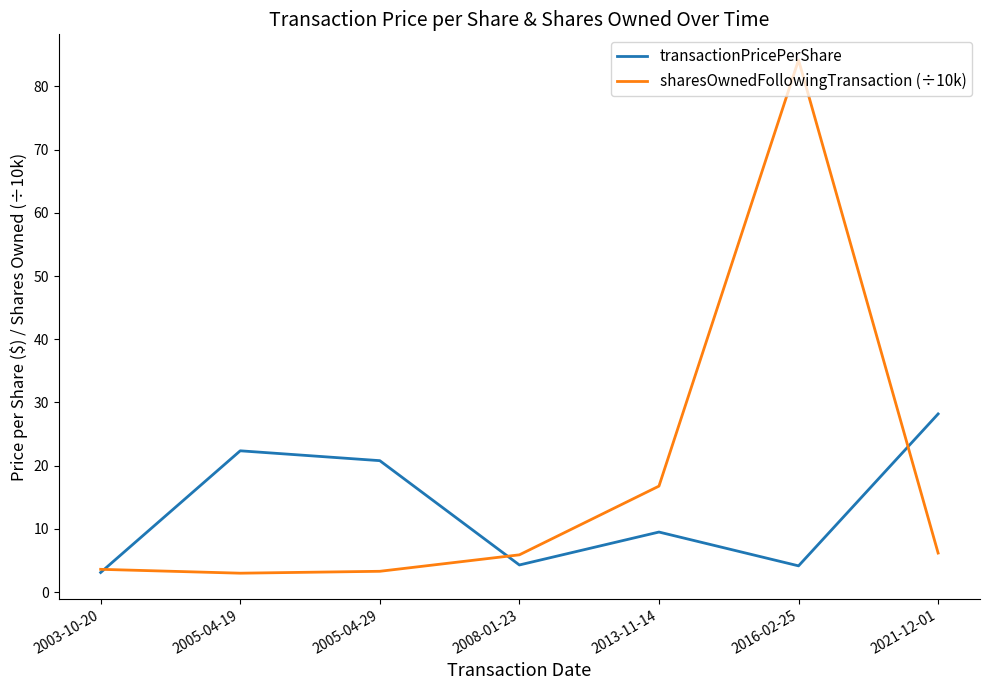

What position from the left is 2005-04-29?

3